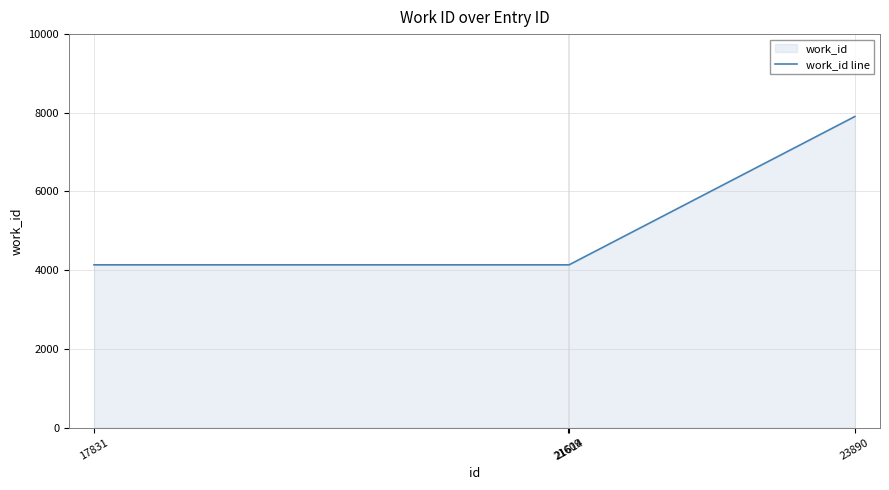

What is the maximum value shown in the chart?

7906